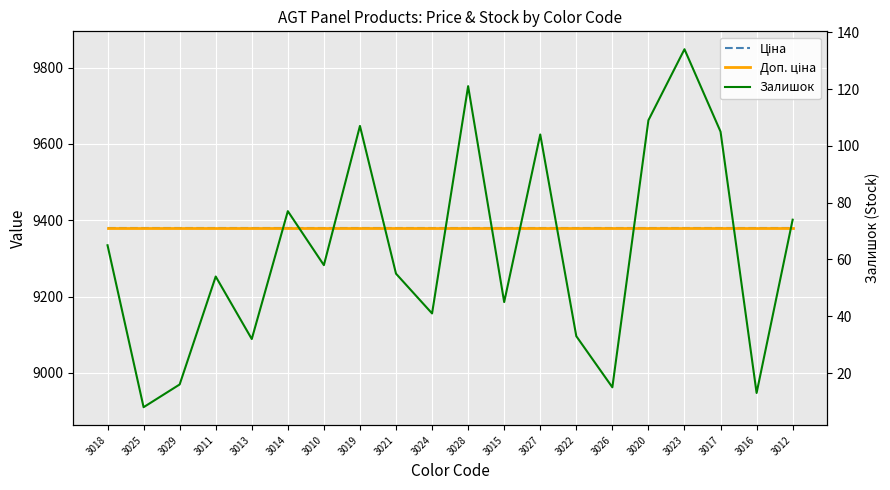

What is the average value of the Ціна series?

9379.3